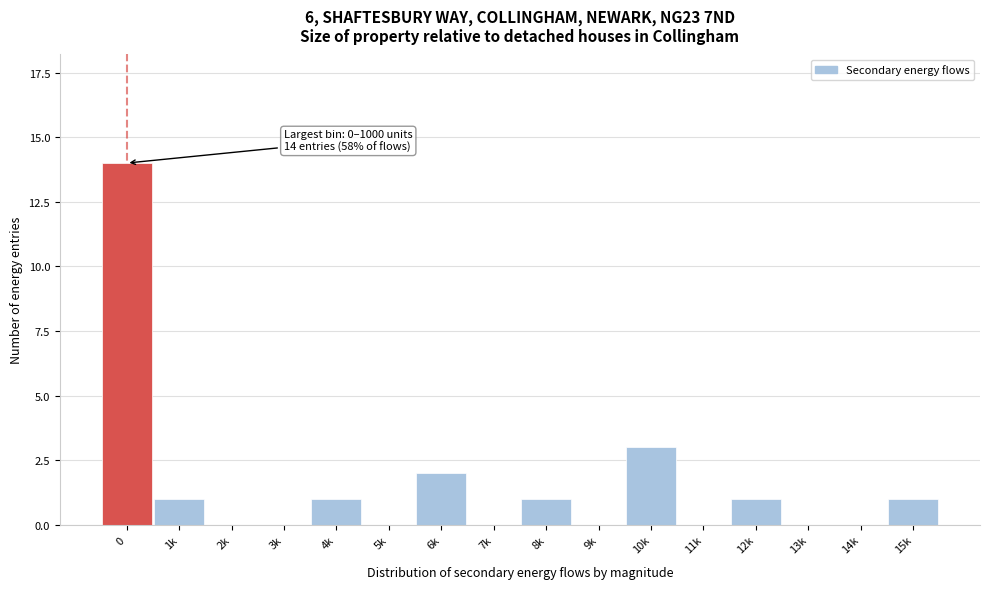

Reading left to right, transcribe all the data shown in this chart.

0=14	1k=1	2k=0	3k=0	4k=1	5k=0	6k=2	7k=0	8k=1	9k=0	10k=3	11k=0	12k=1	13k=0	14k=0	15k=1